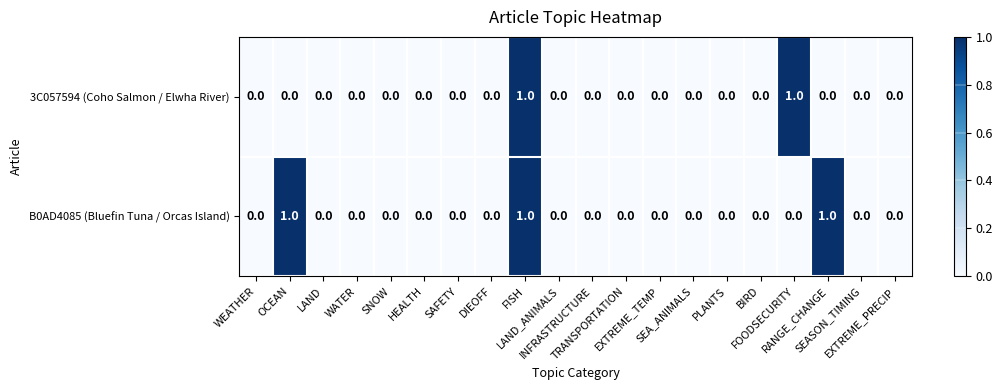

Count the B0AD4085 (Bluefin Tuna / Orcas Island) values in the range 0 to 1.

20